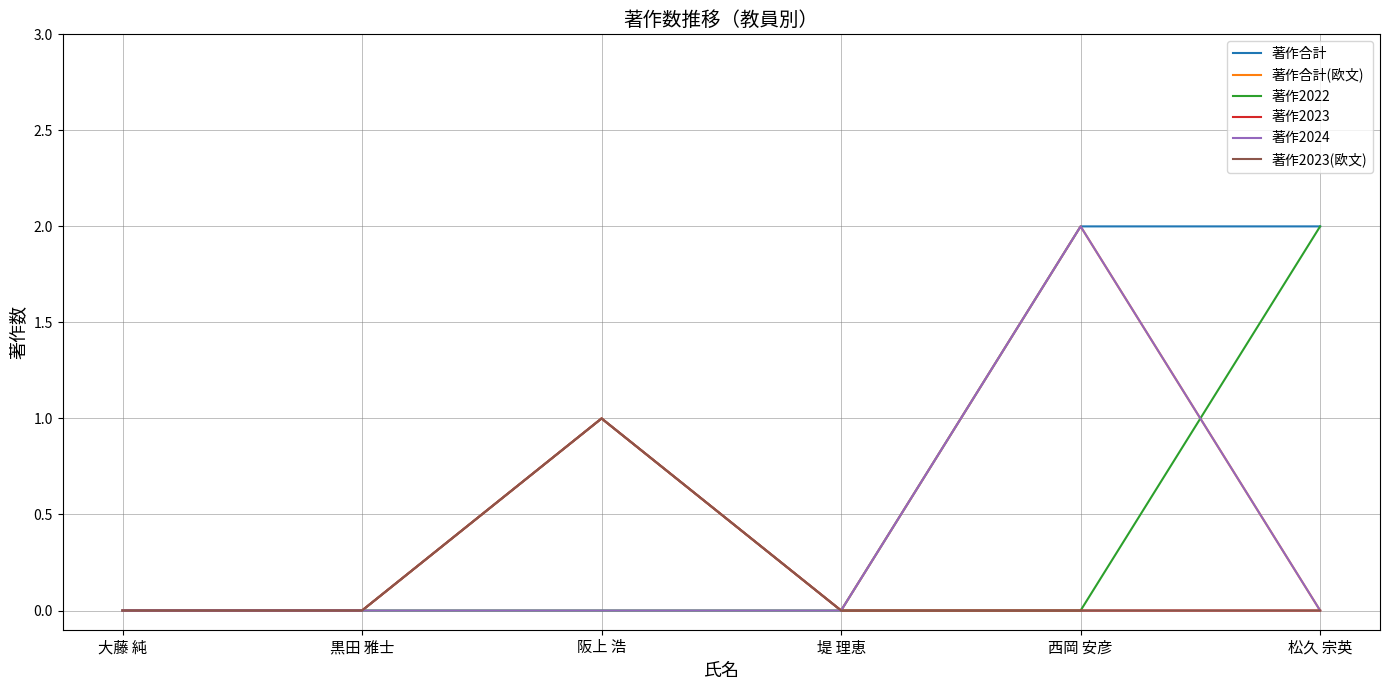

How many 著作2023 values are between 0 and 1?

6